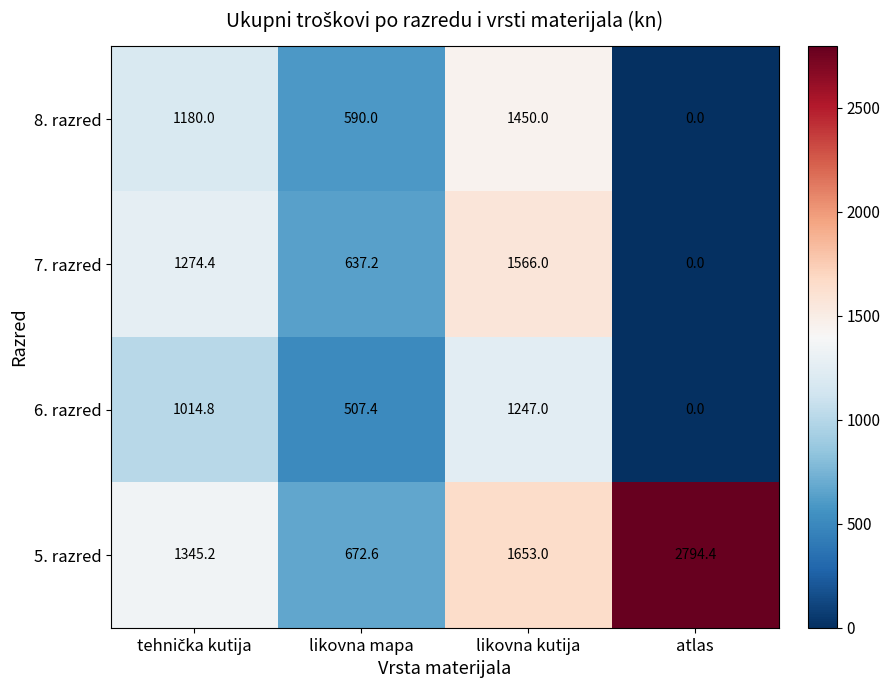

What is the spread (max minus min) of values at likovna kutija?

406.0